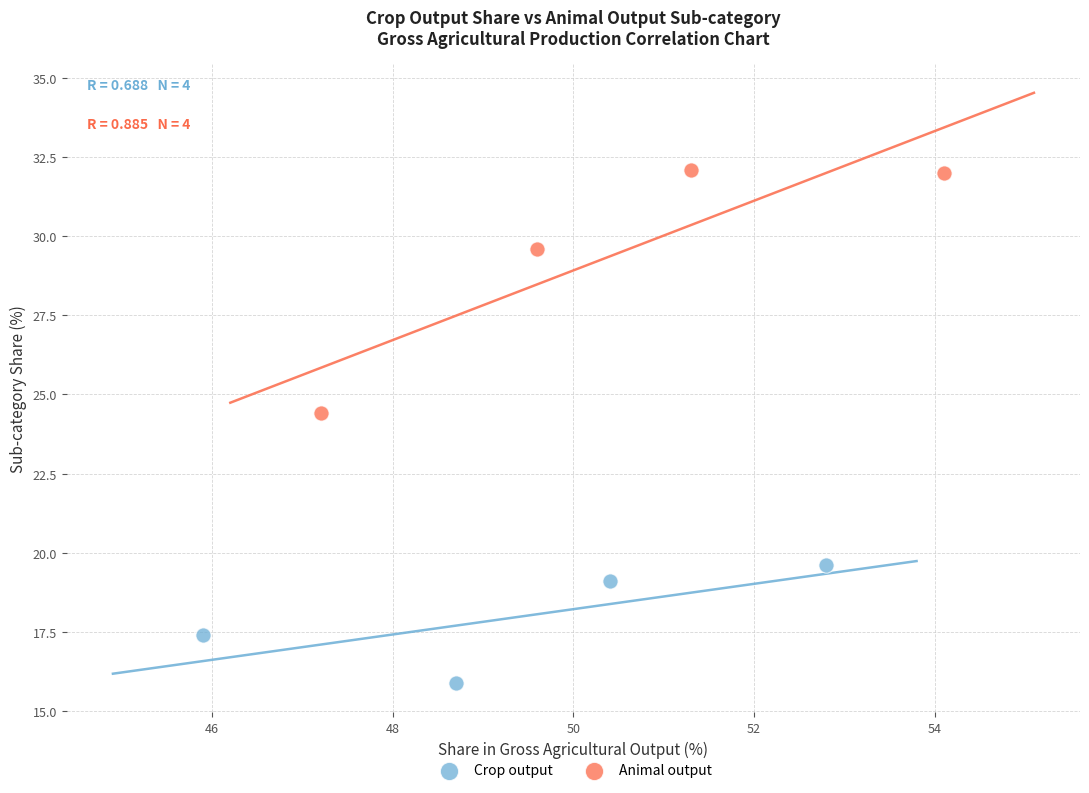

Which series contains the lowest Y value?

Crop output